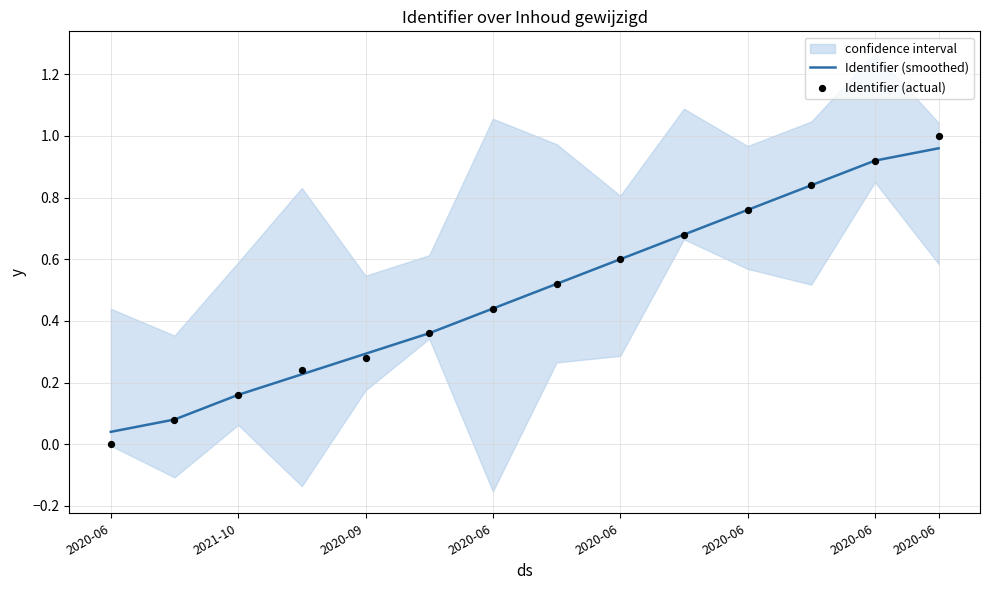

At how many categories does at least one series exceed 0?

14